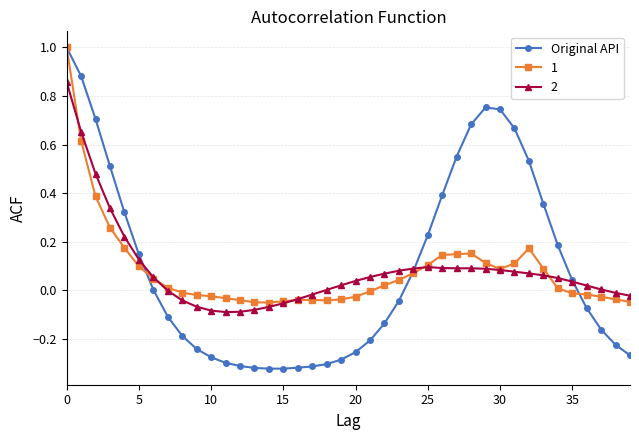

Which series has the largest range (max minus min)?

Original API